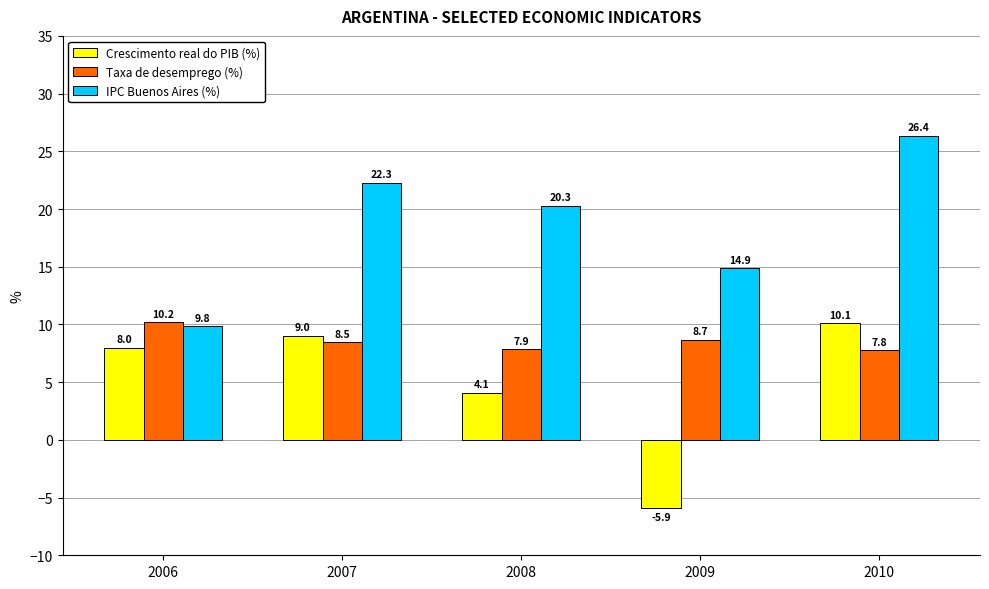

What is the difference between the Taxa de desemprego (%) values at 2009 and 2006?

1.5